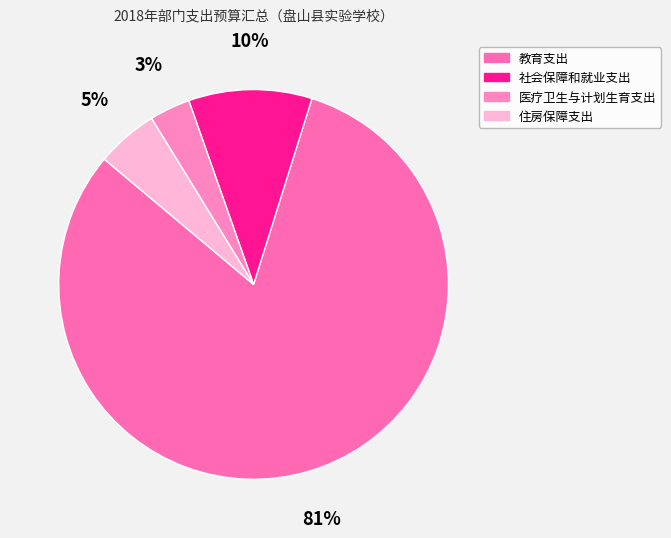

Does 教育支出 account for over 50% of the chart?

Yes